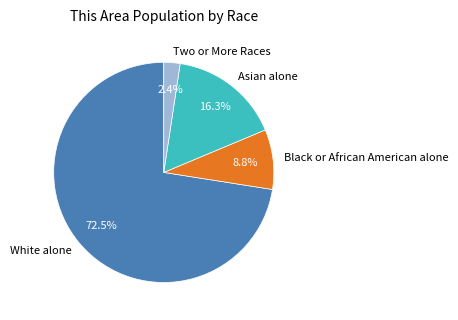

Which category has the smallest portion of the pie?

Two or More Races